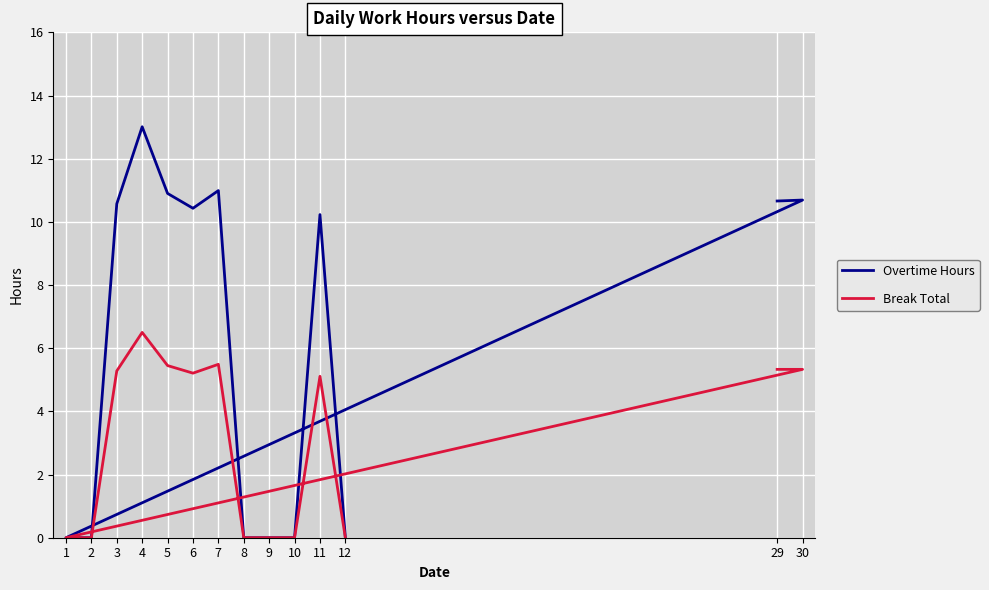

Reading left to right, list all the values displayed in this chart.

Overtime Hours: 29=10.7	30=10.7	1=0.0	2=0.0	3=10.6	4=13.0	5=10.9	6=10.4	7=11.0	8=0.0	9=0.0	10=0.0	11=10.2	12=0.0
Break Total: 29=5.3	30=5.3	1=0.0	2=0.0	3=5.3	4=6.5	5=5.5	6=5.2	7=5.5	8=0.0	9=0.0	10=0.0	11=5.1	12=0.0